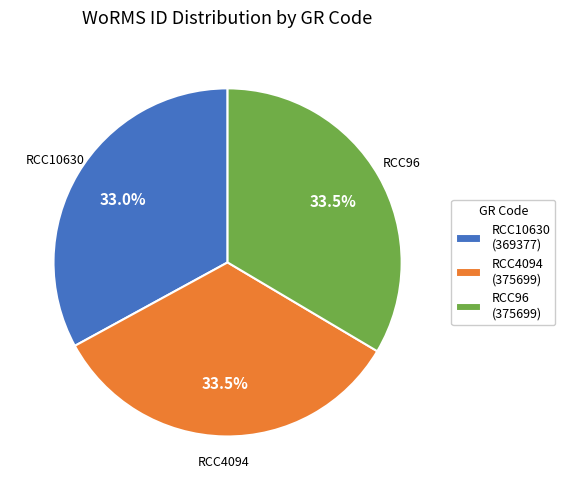

Does any single category account for the majority?

No